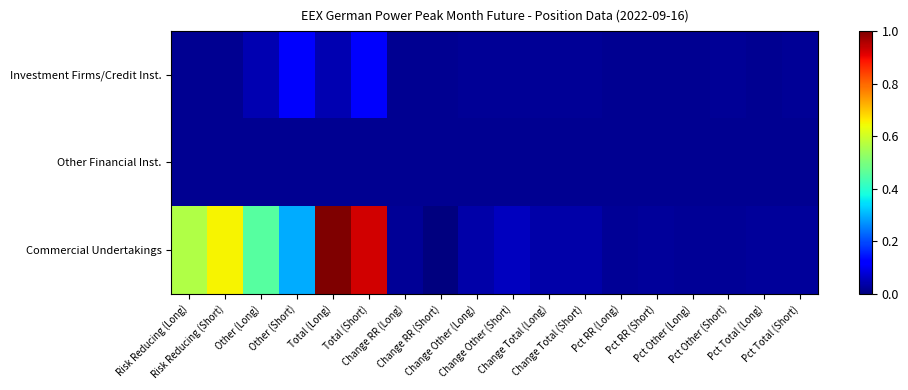

How many categories are shown in the chart?

18